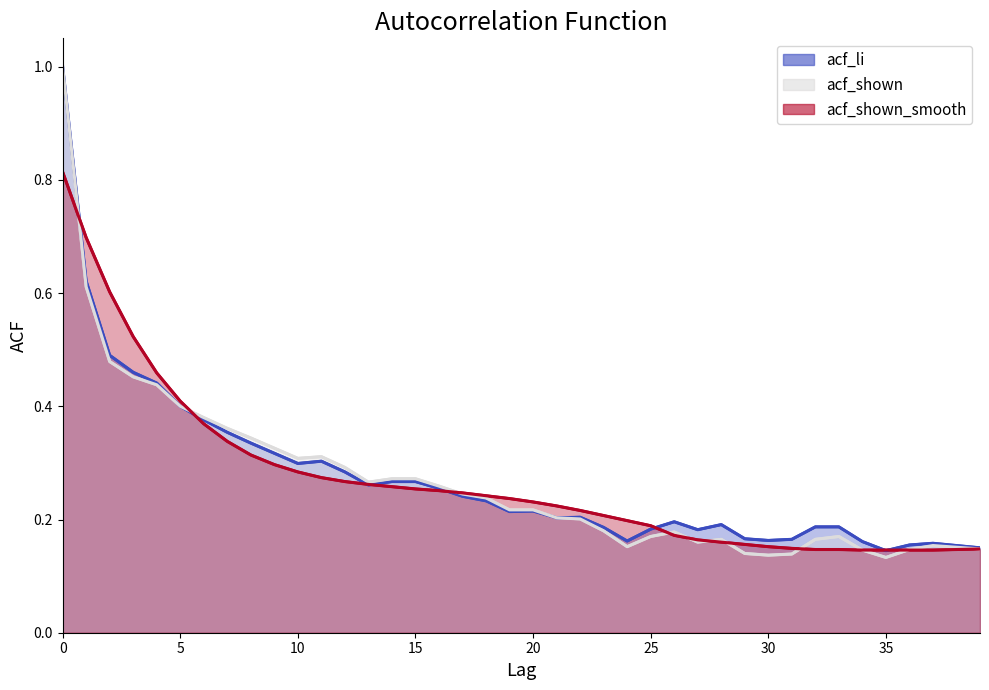

Read the acf_shown_smooth value at 22.

0.2